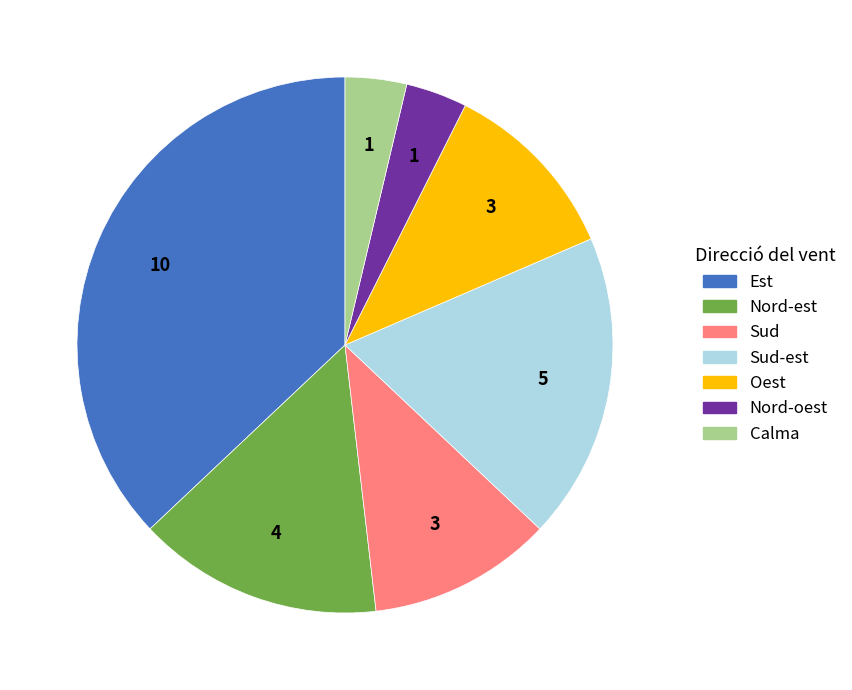

Does any single category account for the majority?

No